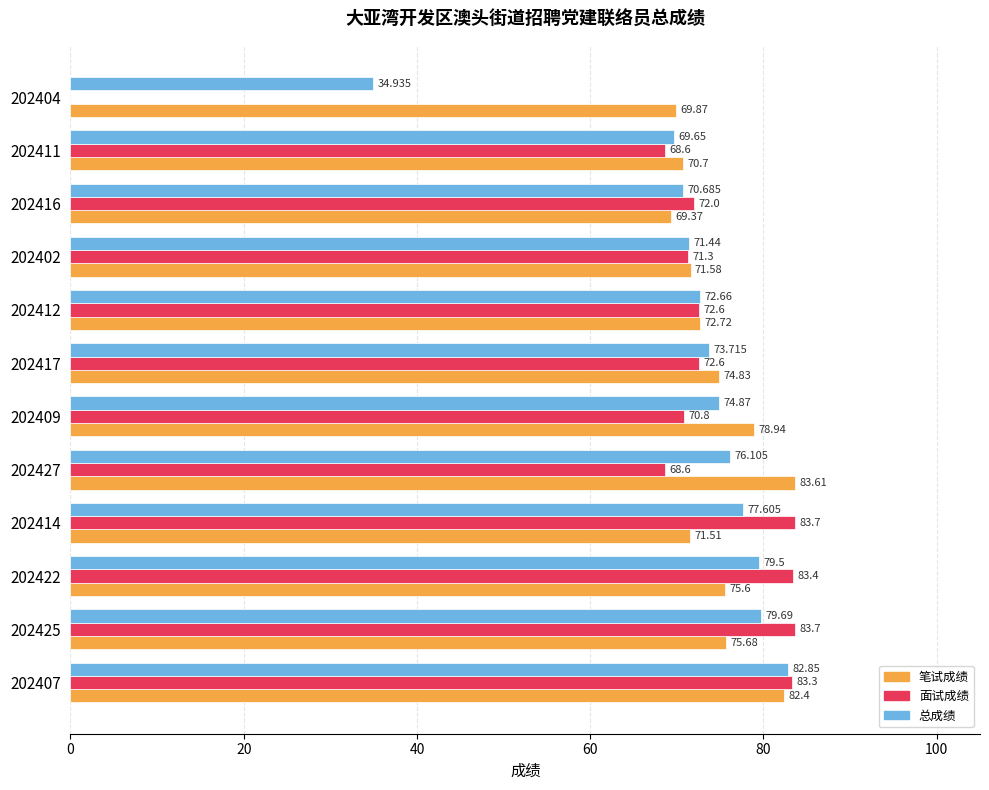

Is the value of 笔试成绩 at 202427 greater than the value of 总成绩 at 202402?

Yes